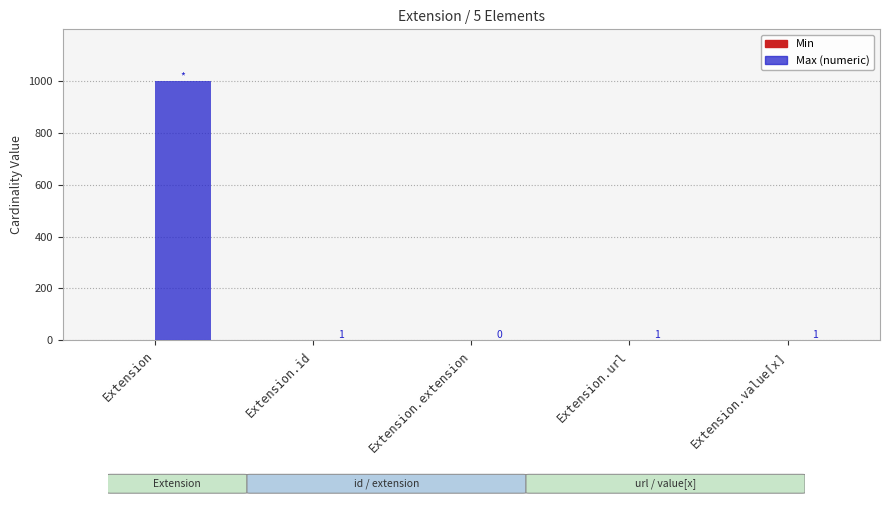

Which series has the largest total across all categories?

Max (numeric)